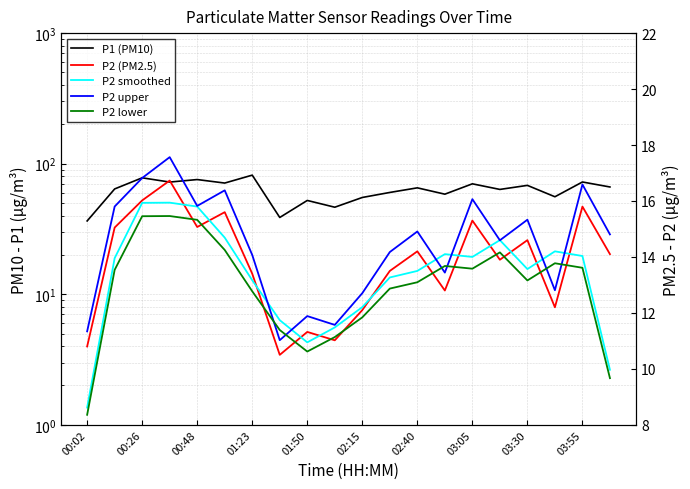

What is the greatest value displayed?

81.7